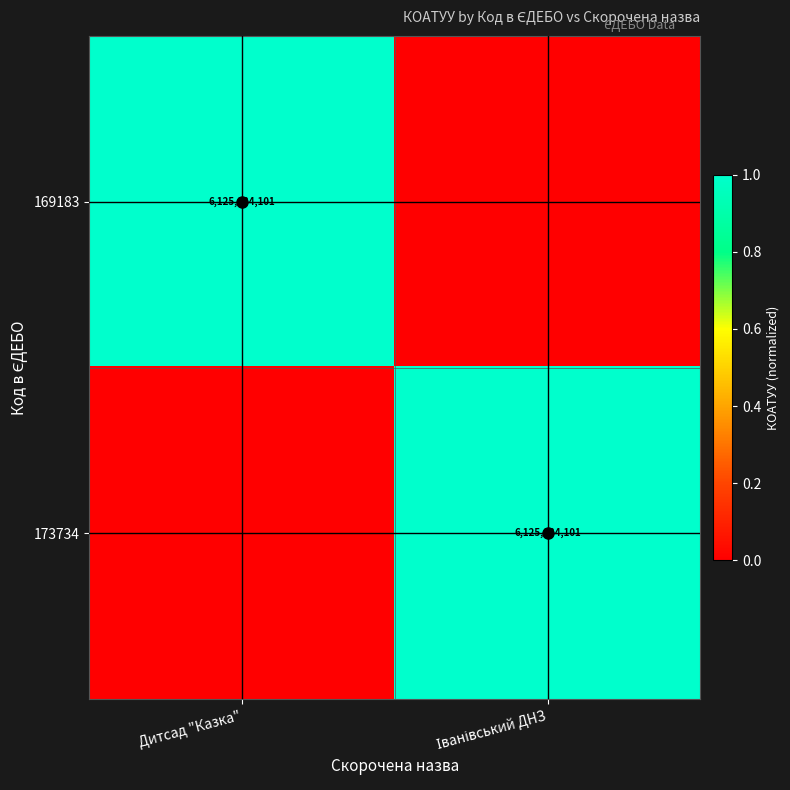

Between Дитсад "Казка" and Іванівський ДНЗ, which is larger?

Дитсад "Казка"